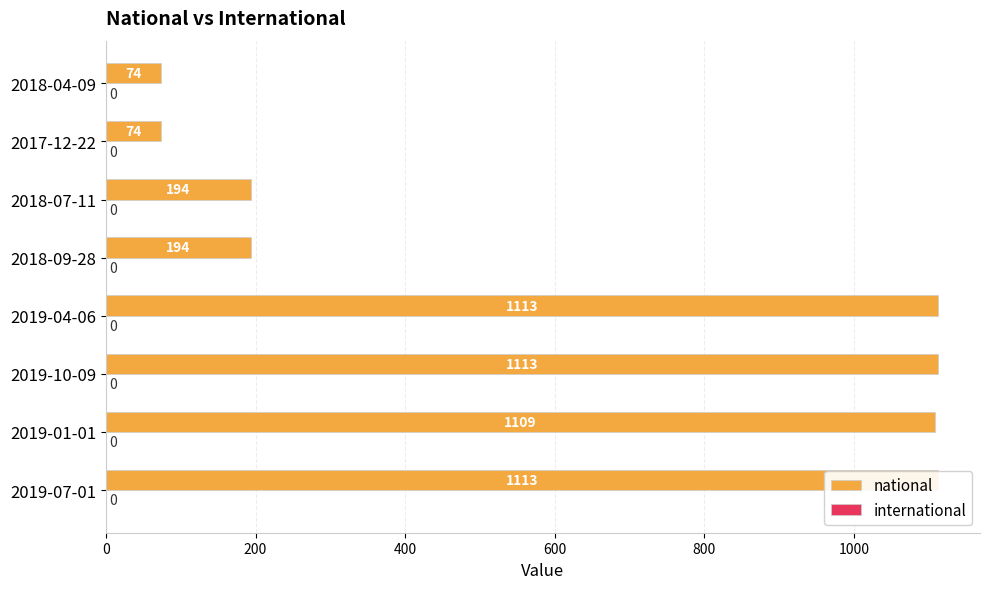

List the series in order of their overall mean, lowest first.

international, national